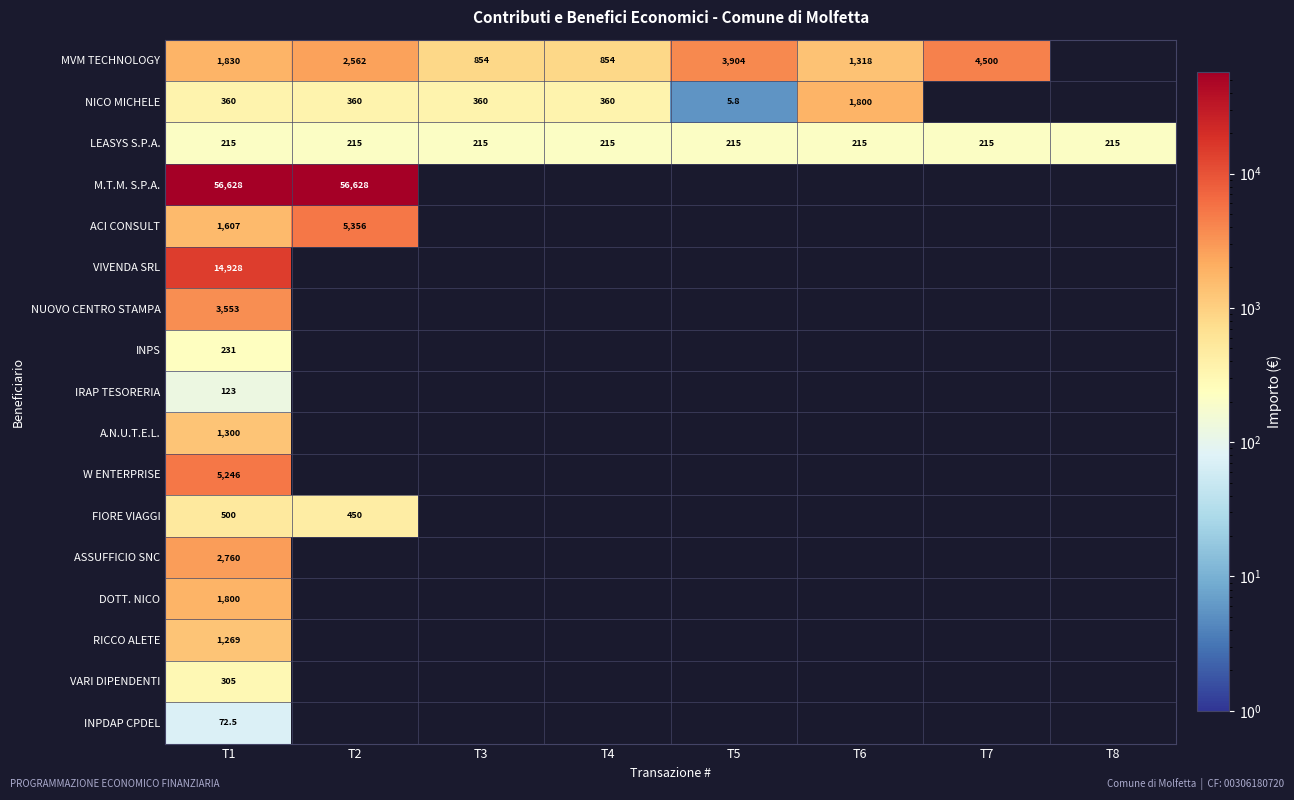

Is it true that ACI CONSULT equals 1776.3 at T2?

False